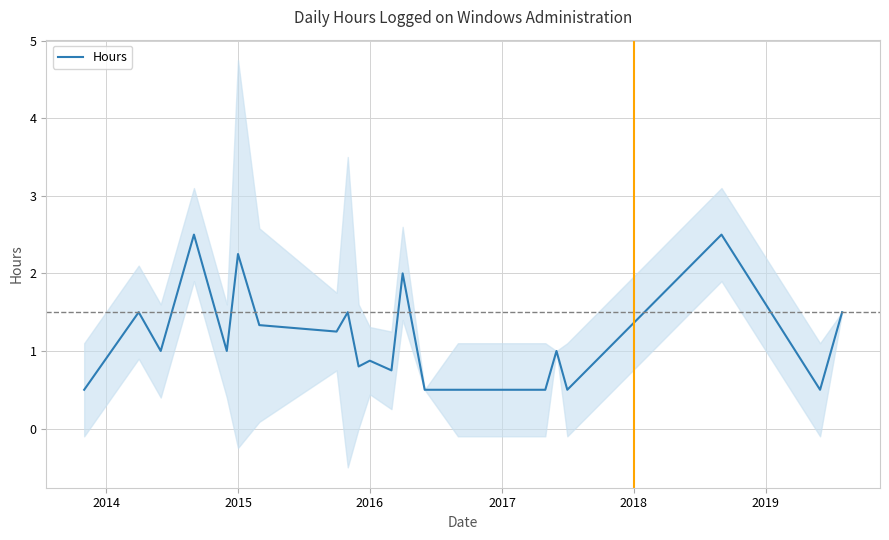

How many lines are shown in the chart?

1